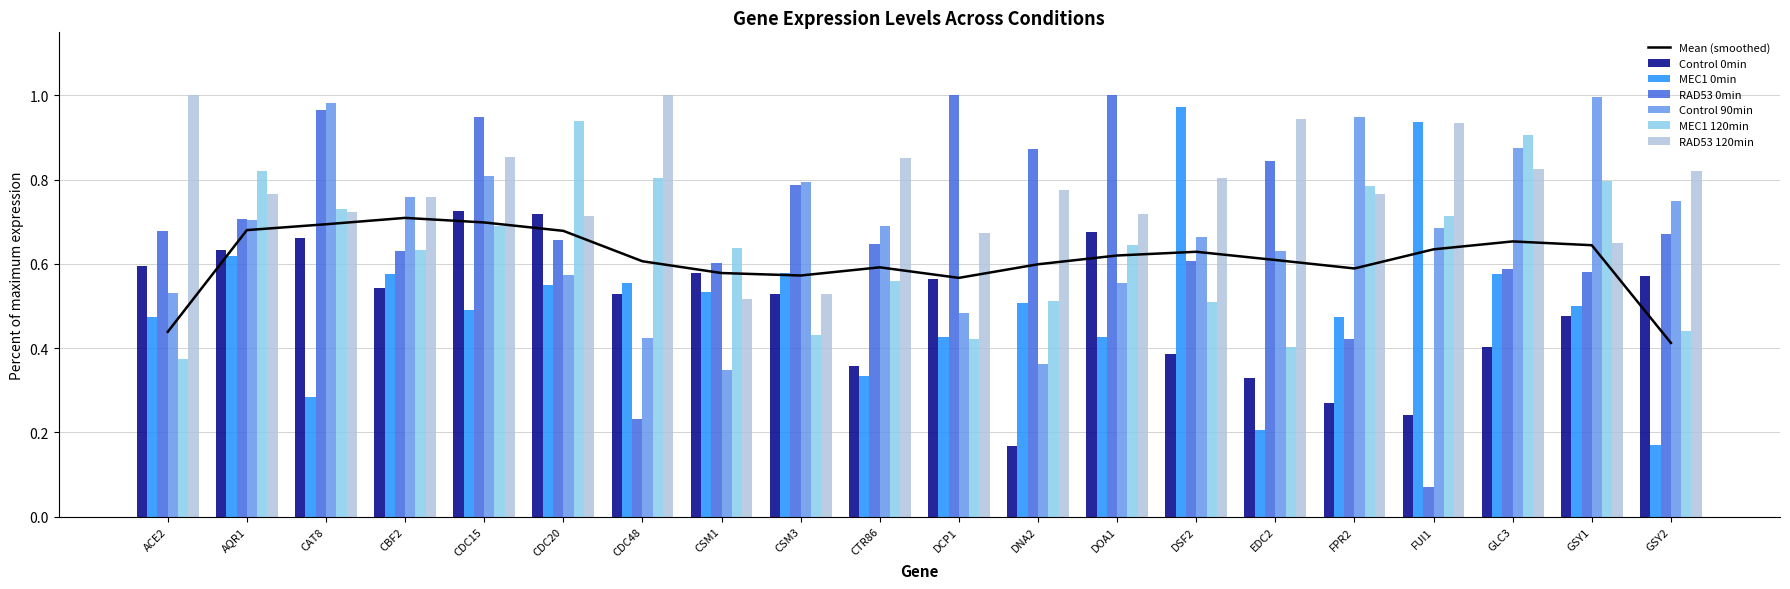

Which category has the highest value in the MEC1 0min series?

DSF2